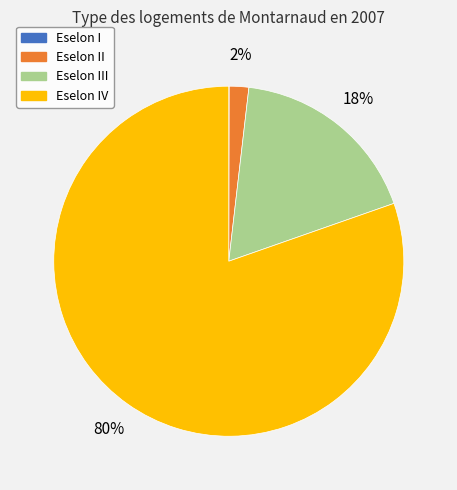

Is there a majority slice in this chart?

Yes